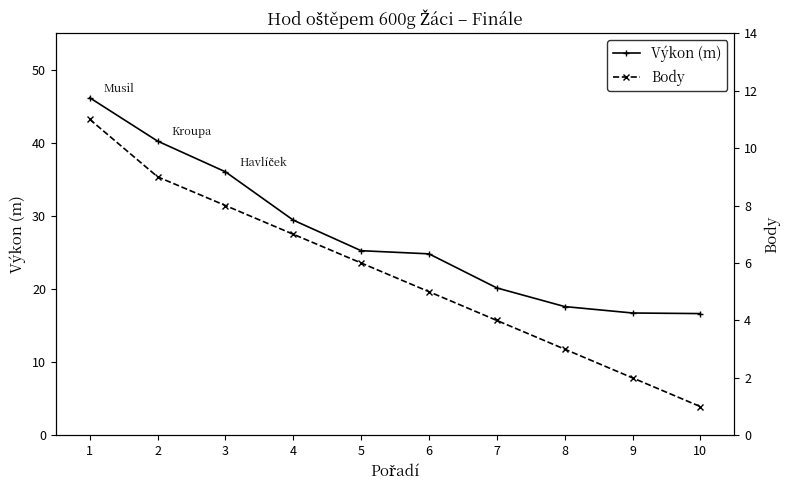

True or false: Body and Výkon (m) cross at least once.

False